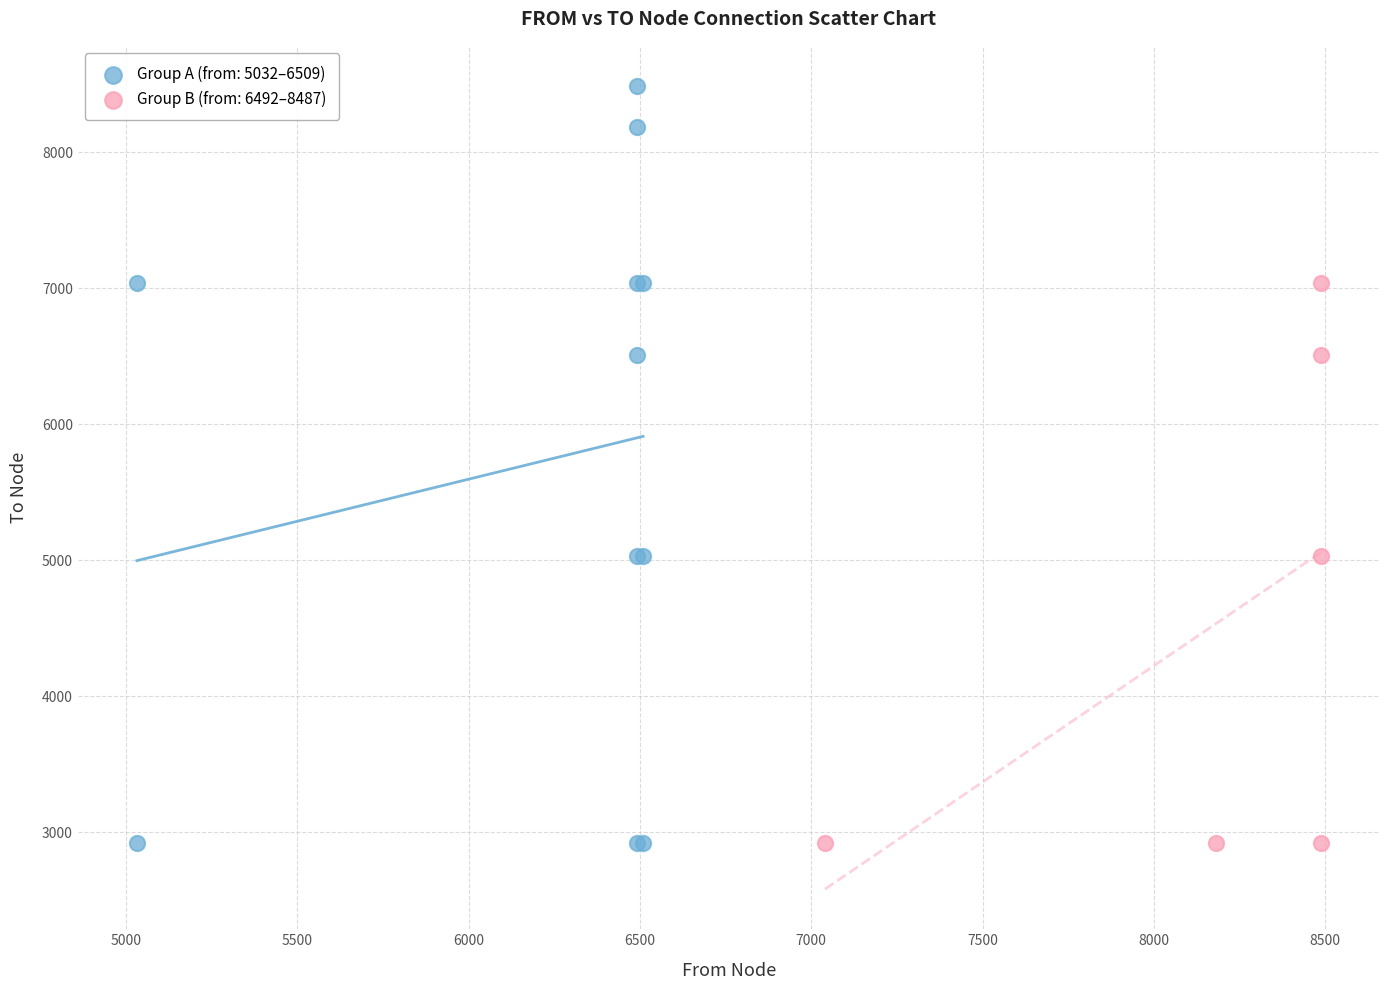

Which series has the largest Y range (max minus min)?

Group A (from: 5032–6509)